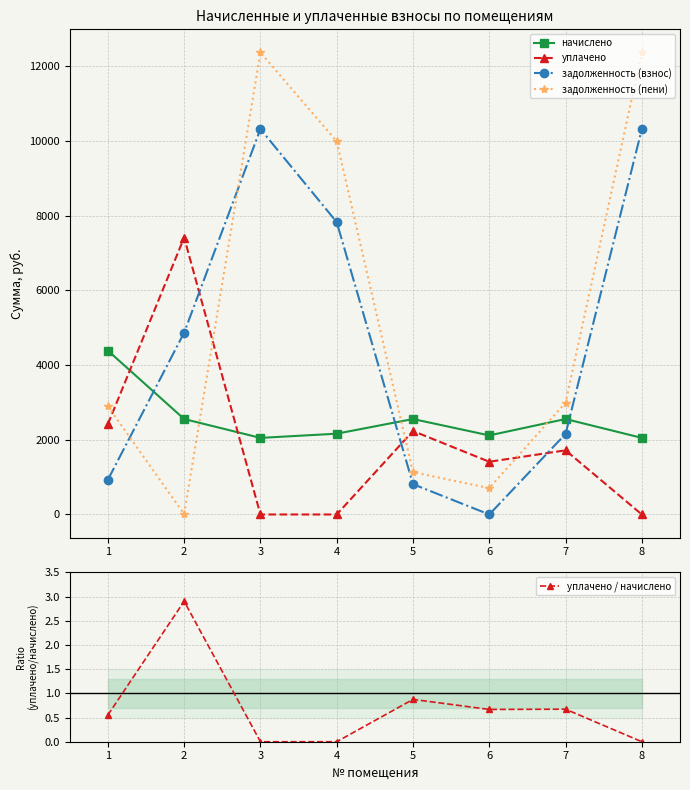

What is the sum of the задолженность (пени) values at 4 and 8?

22368.7